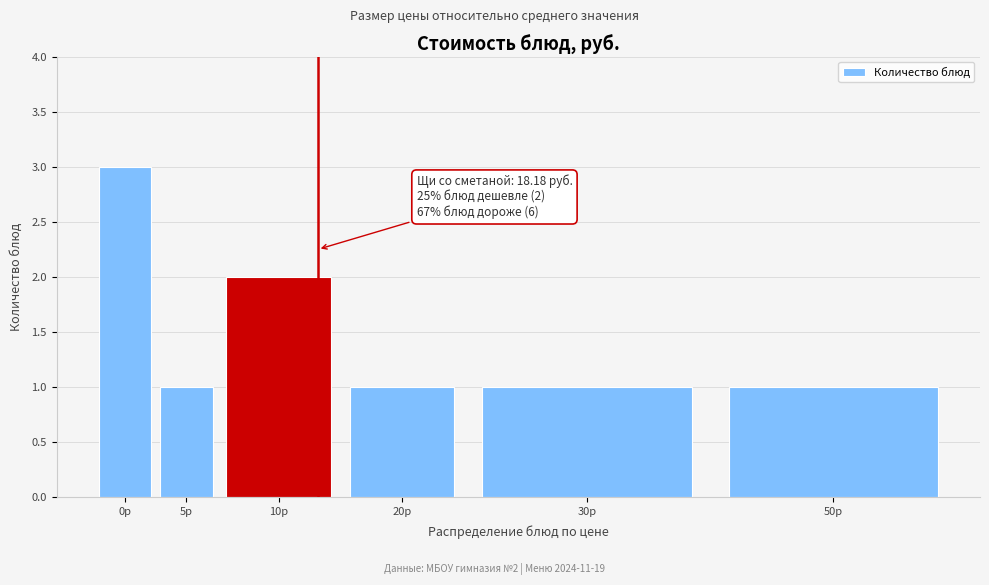

Reading left to right, extract all data points from this chart.

0р=3	5р=1	10р=2	20р=1	30р=1	50р=1